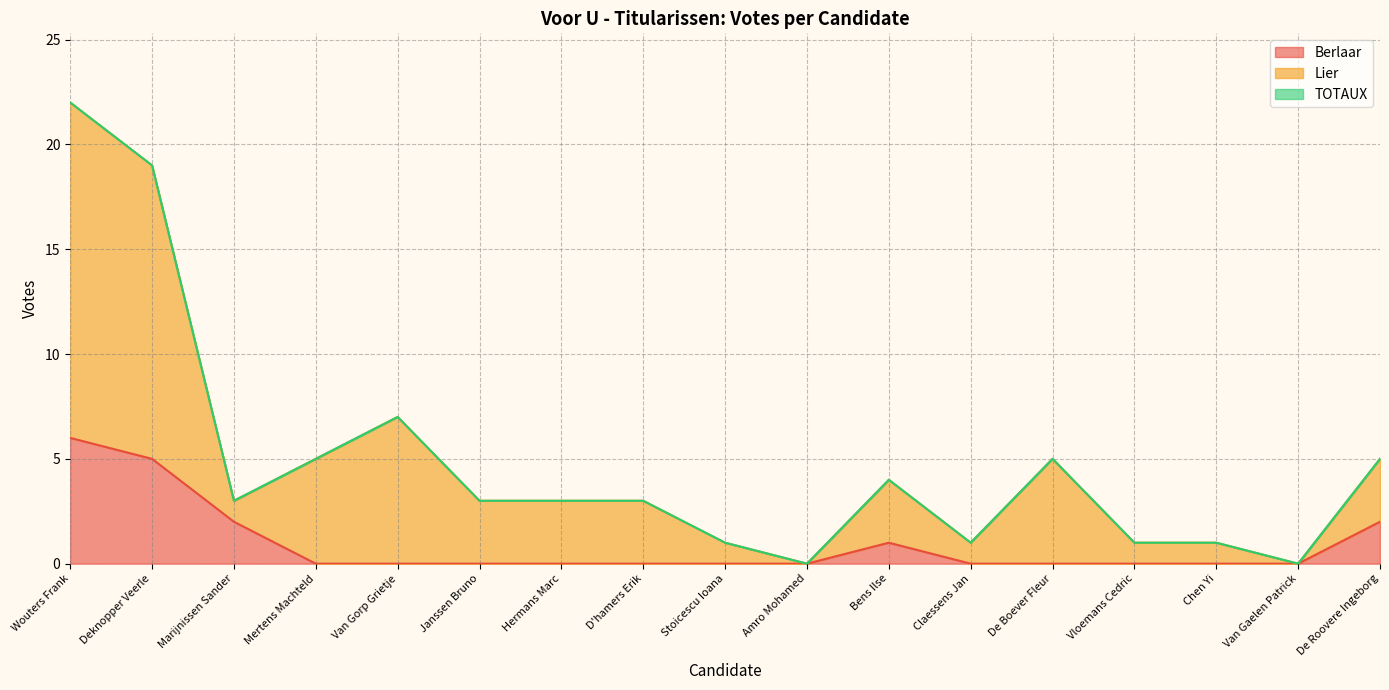

Rank the series by their maximum value, from highest to lowest.

Lier, TOTAUX, Berlaar